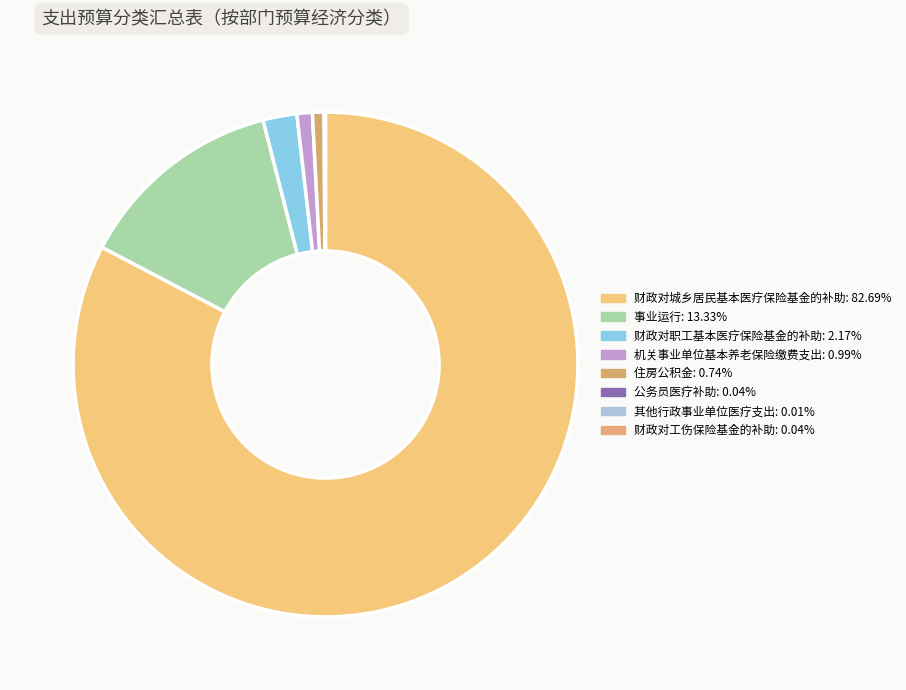

Which slice is the largest?

财政对城乡居民基本医疗保险基金的补助